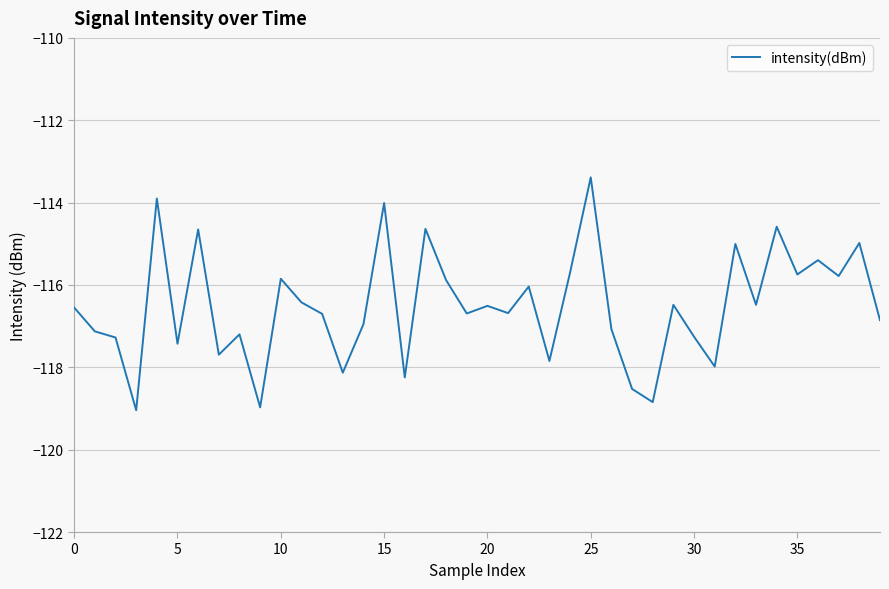

What is the difference between the maximum and minimum values?

5.7